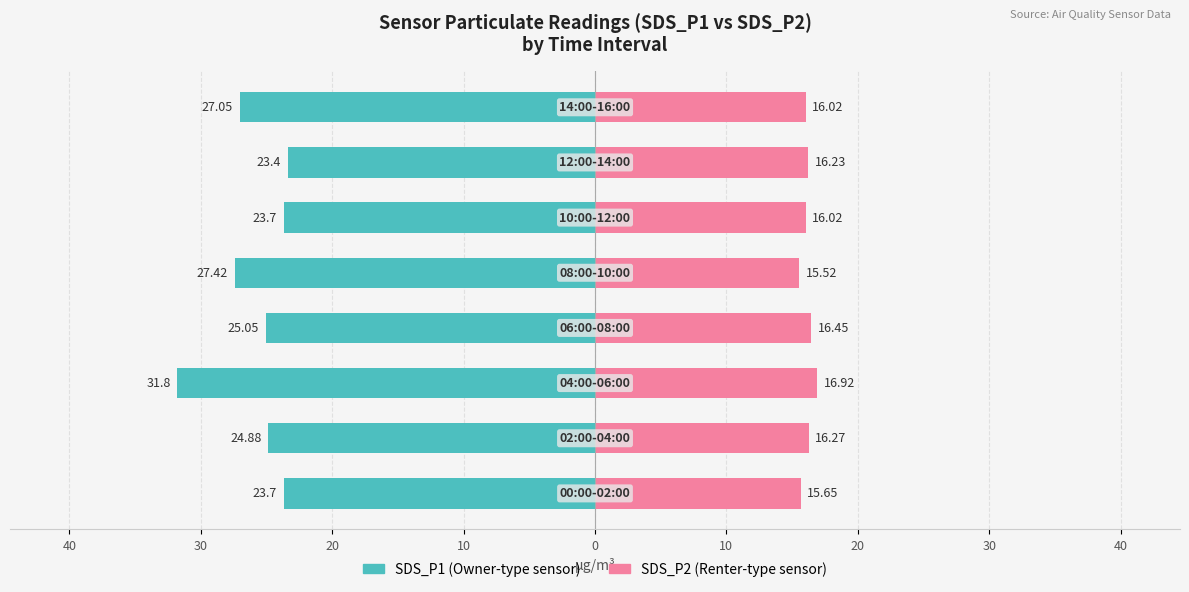

Reading left to right, what are all the values shown in this chart?

SDS_P1: 50=-23.7	40=-24.9	30=-31.8	20=-25.1	10=-27.4	0=-23.7	10=-23.4	20=-27.1
SDS_P2: 50=15.7	40=16.3	30=16.9	20=16.4	10=15.5	0=16.0	10=16.2	20=16.0